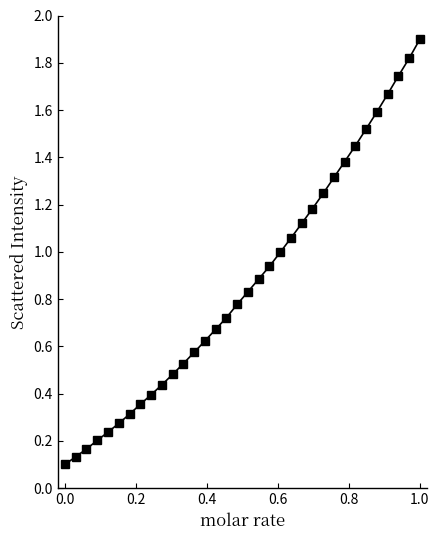

What is the value of the 30th point from the left?

1.6